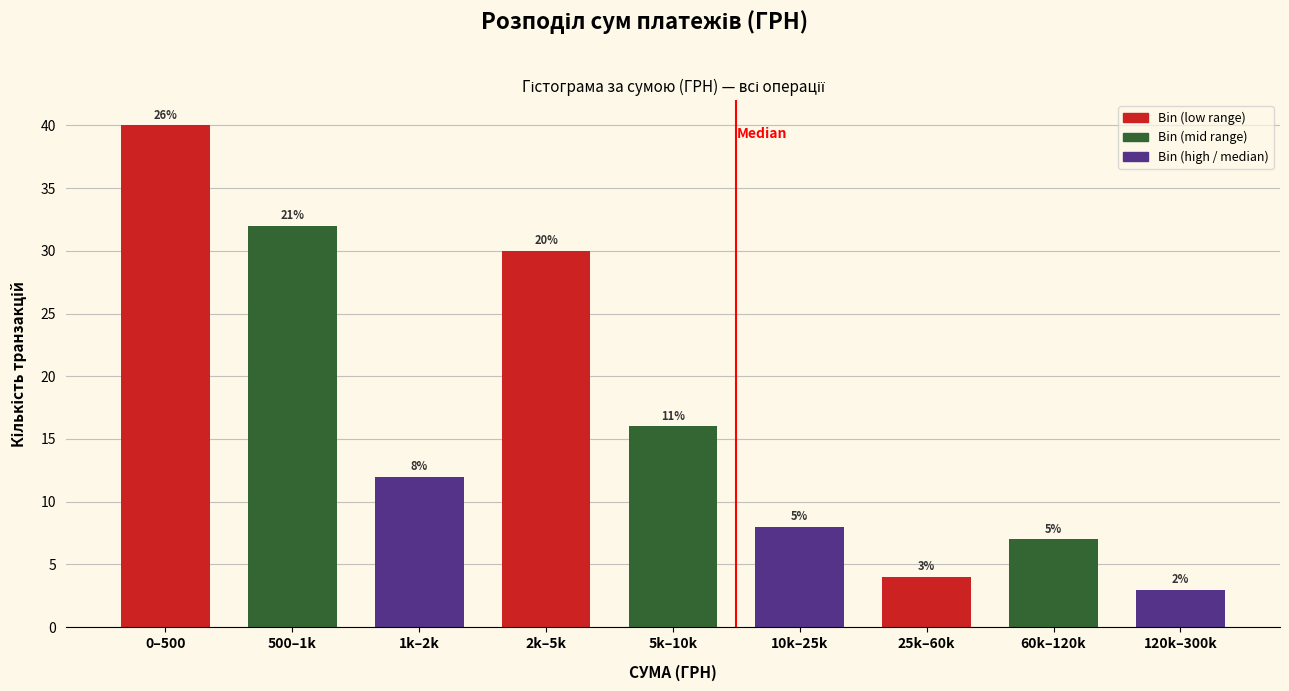

Does the chart contain any negative values?

No